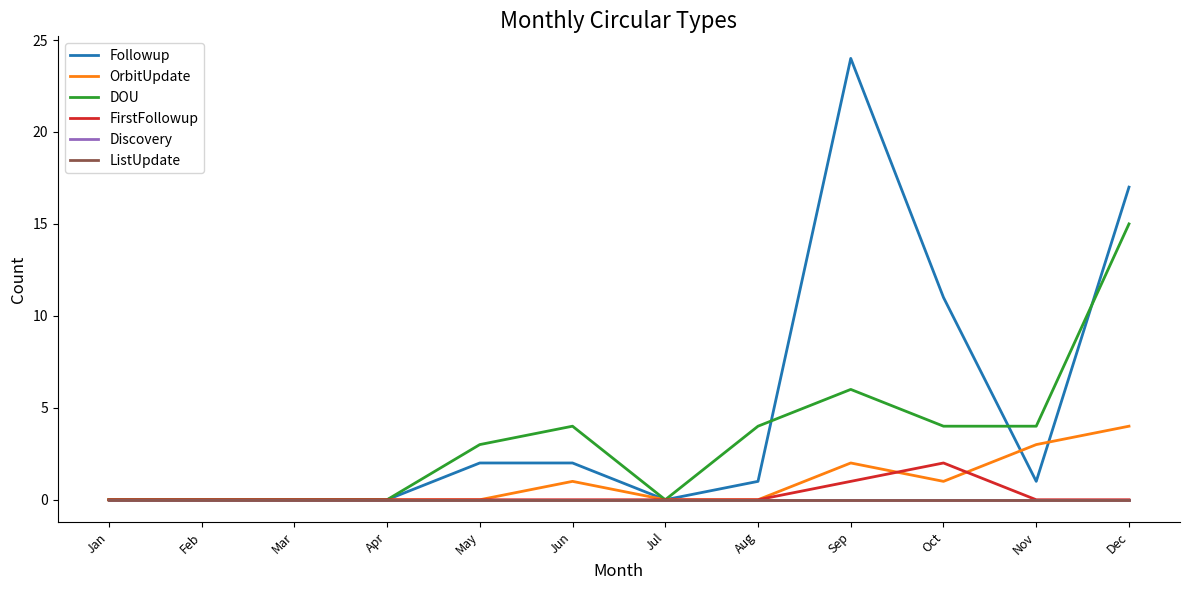

Does the chart display data point markers on the line(s)?

No